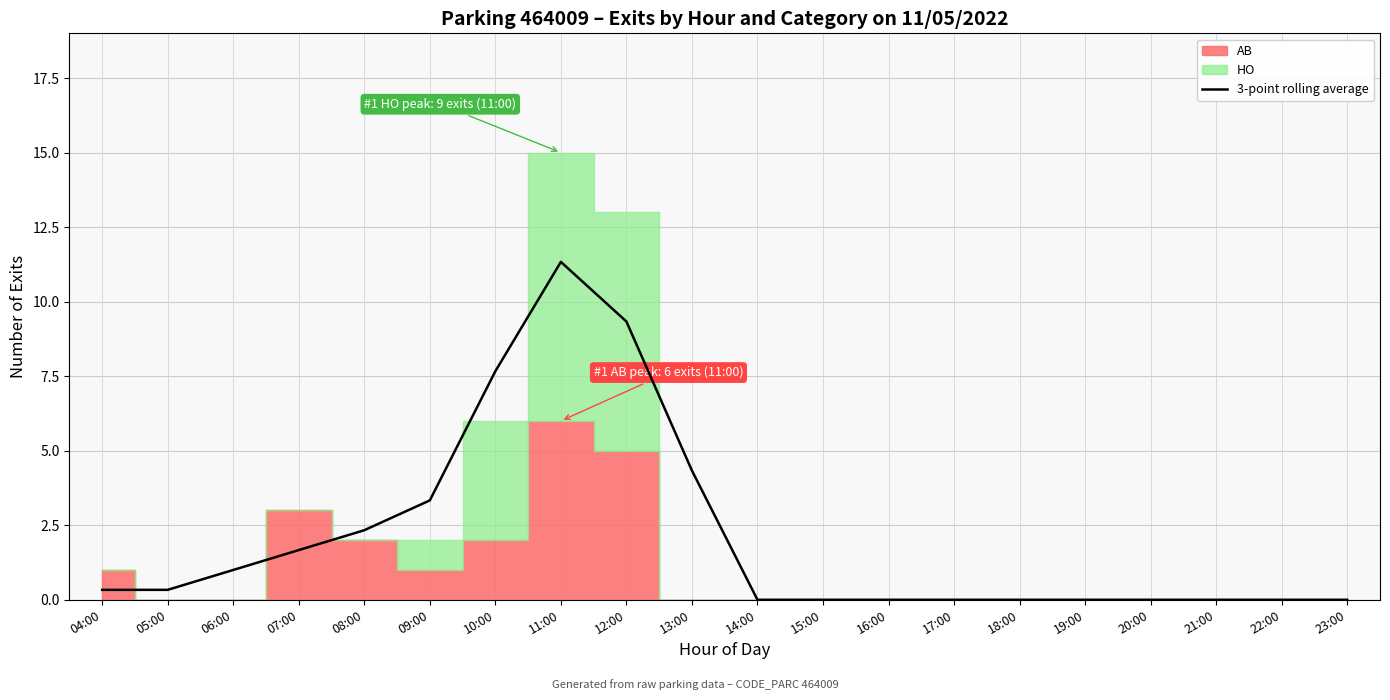

What is the label of the 1st point from the left?

04:00